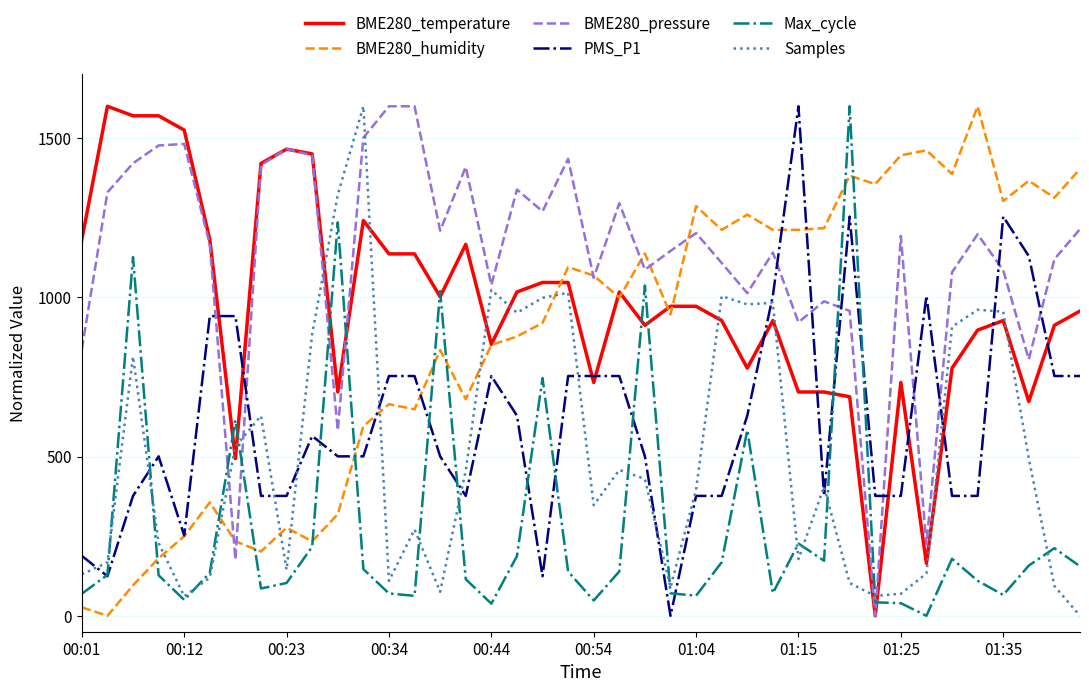

What is the greatest value displayed?

1600.0